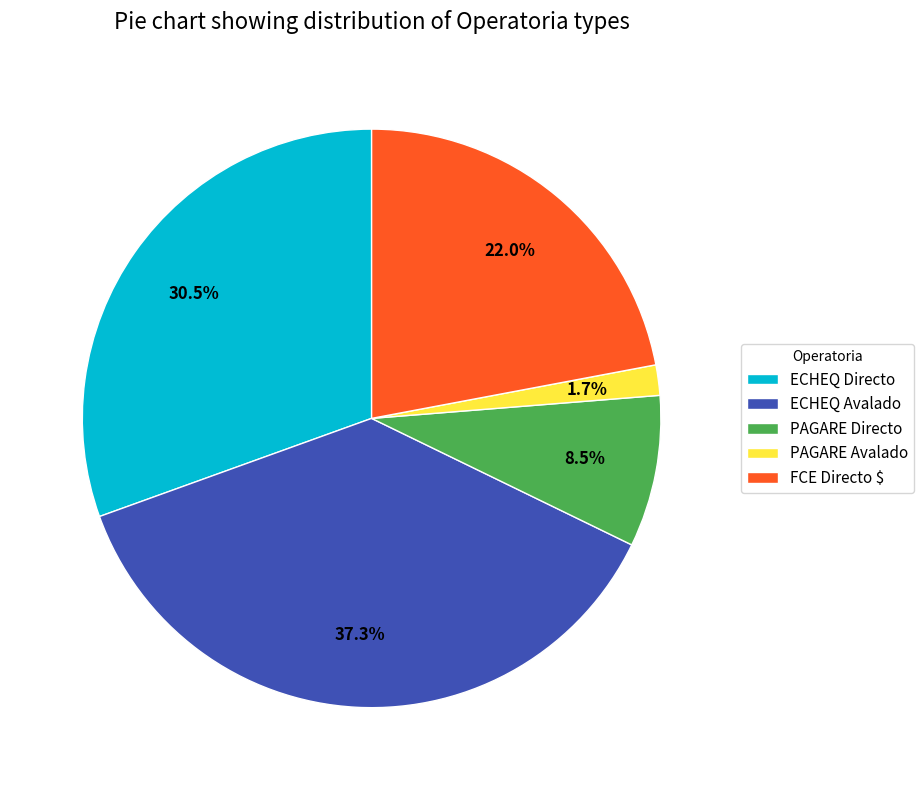

What portion of the pie excludes ECHEQ Avalado?

62.7%